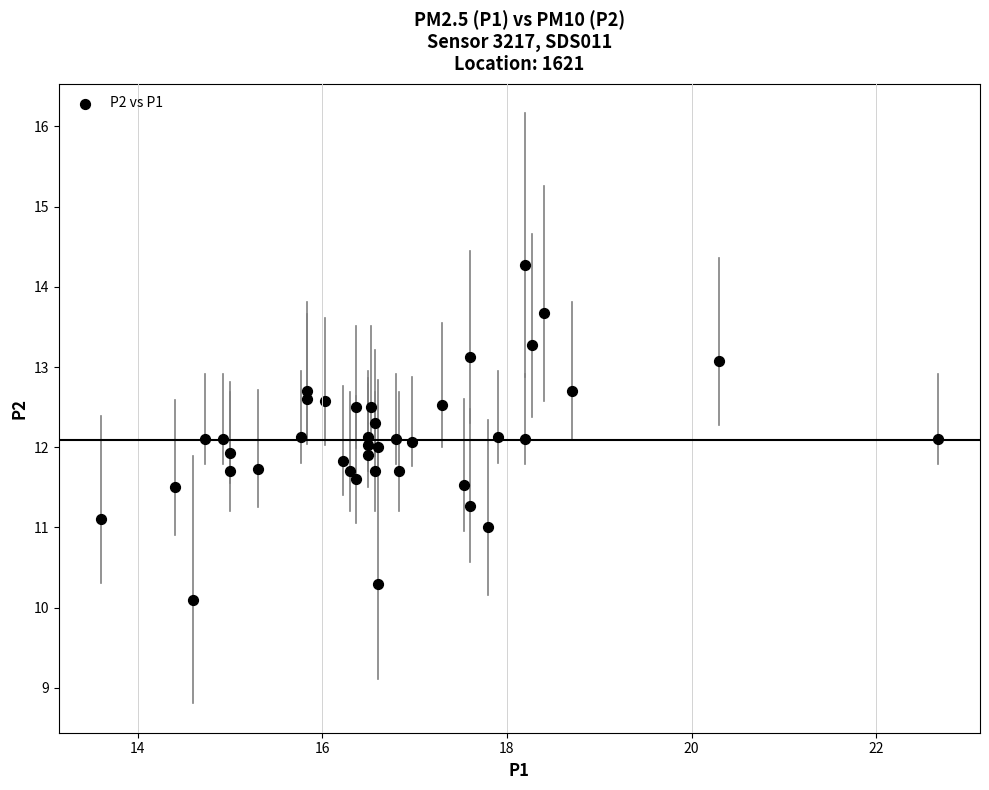

What is the range of Y values (max minus min)?

4.2